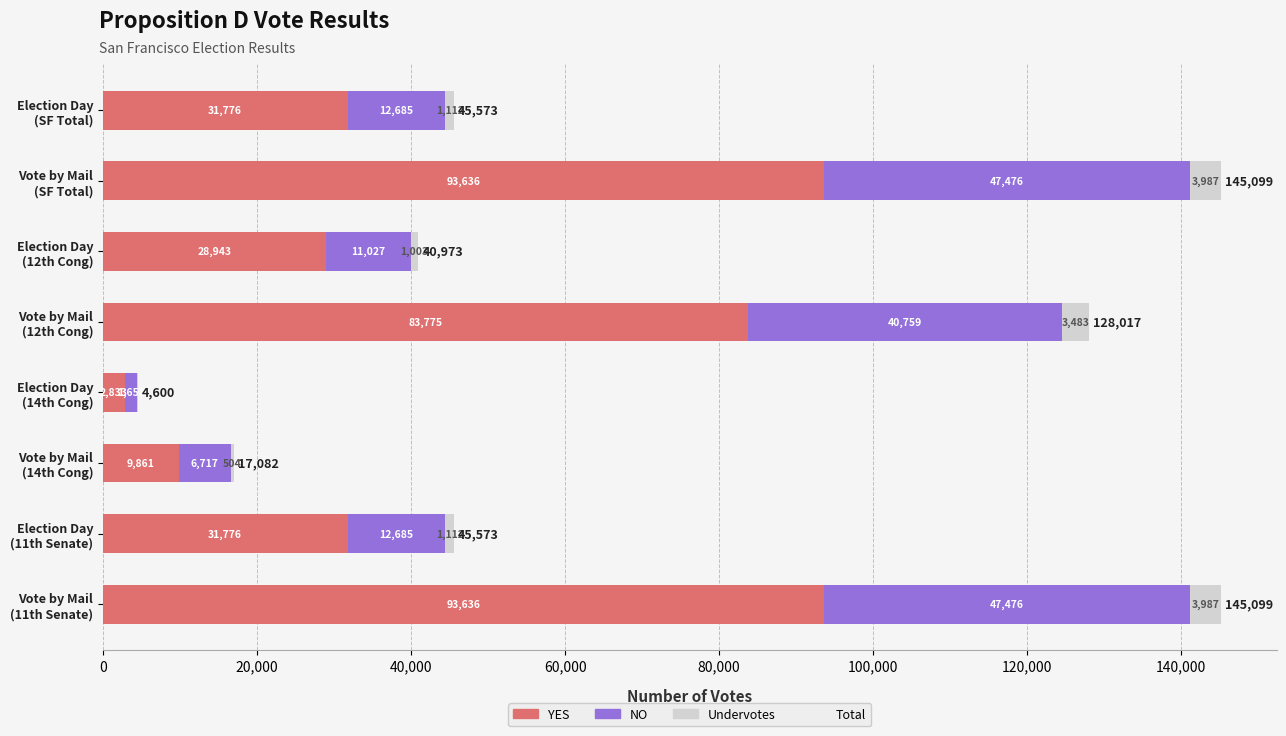

What is the sum of all YES values?

376236